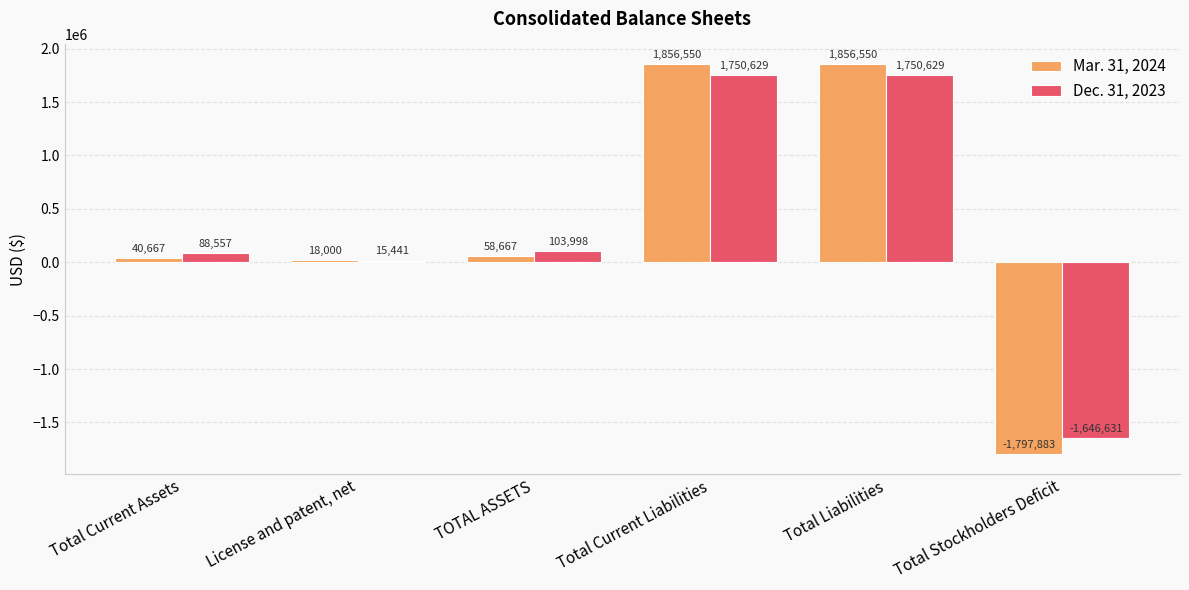

How many values in Dec. 31, 2023 are above zero?

5